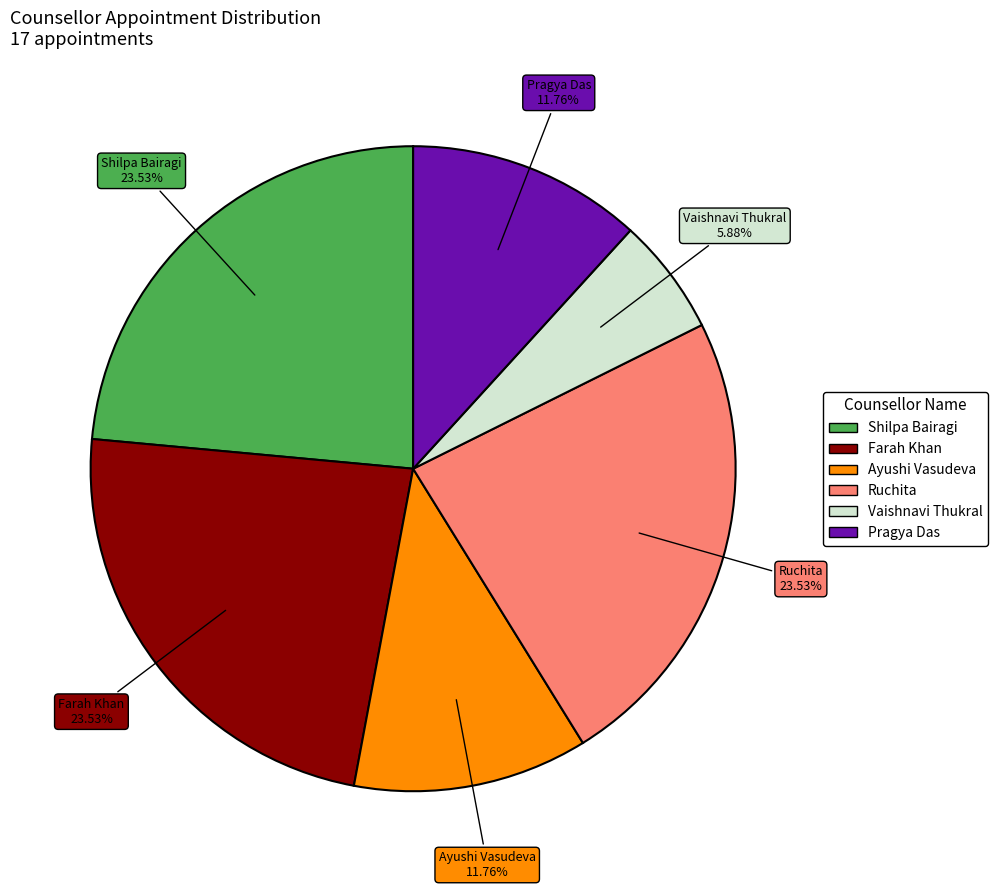

What is the ratio of the value at Ruchita to the value at Ayushi Vasudeva?

2.0